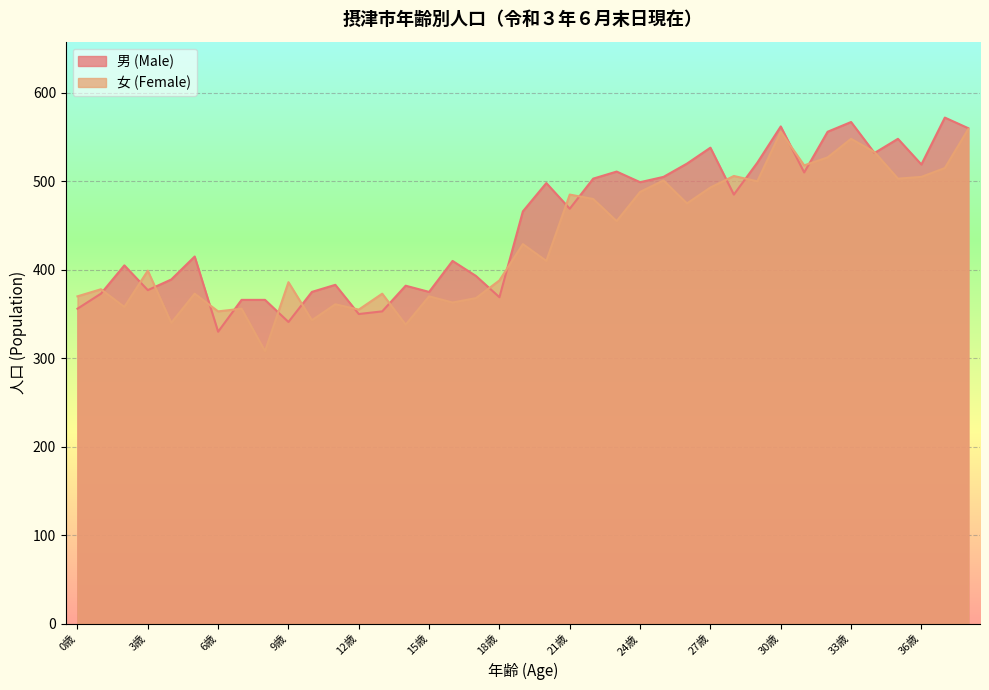

At how many categories does at least one series exceed 509?

13